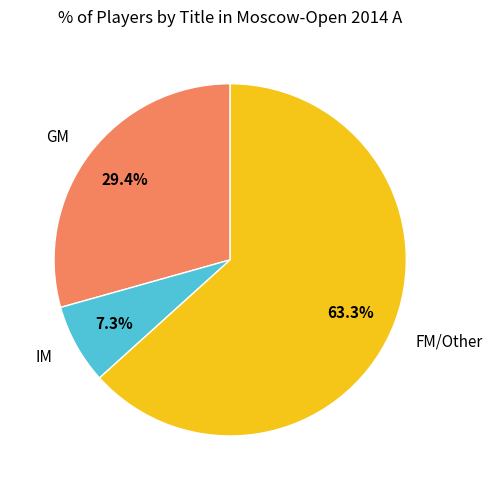

Rank the categories by value from highest to lowest.

FM/Other, GM, IM